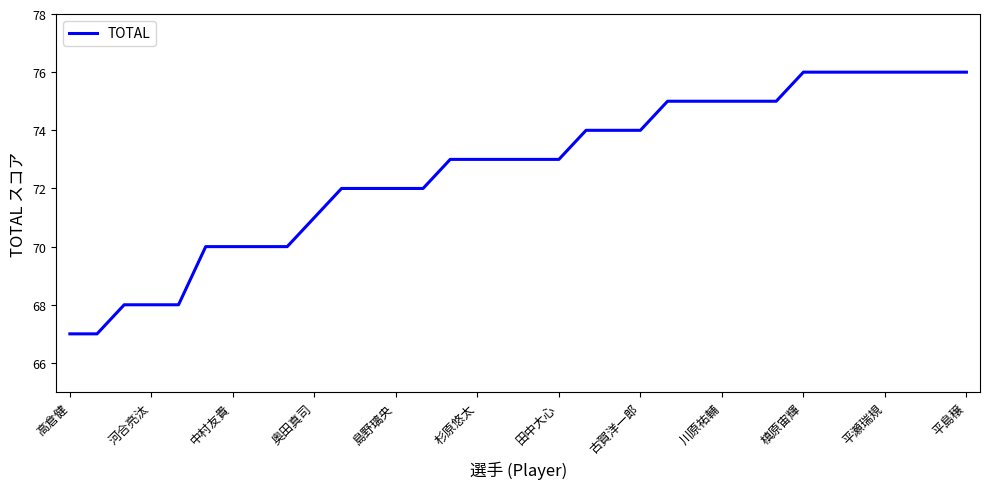

What is the smallest value displayed?

67